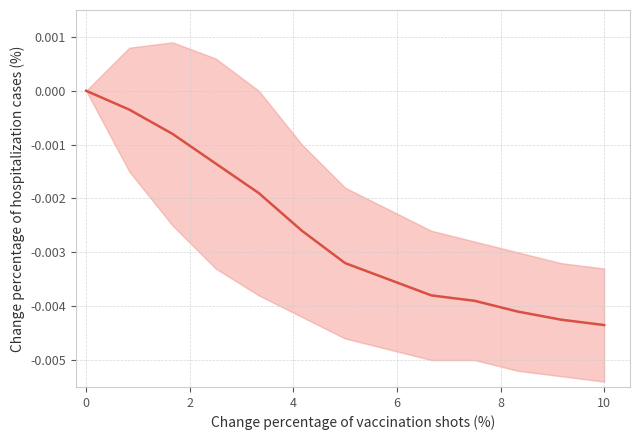

Is it true that the value at 2 is -0.0?

False